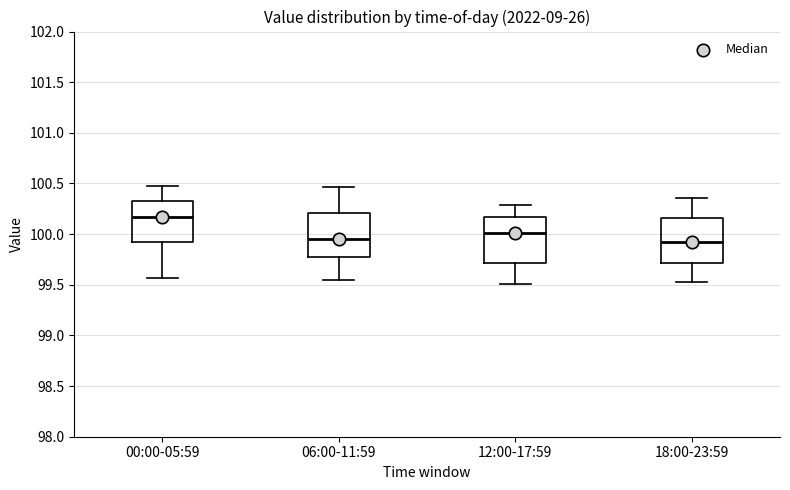

Where does the upper whisker of the box for 00:00-05:59 end on the y-axis? The values are not printed on the chart, so give them approximately, as read against the axis.

100.50